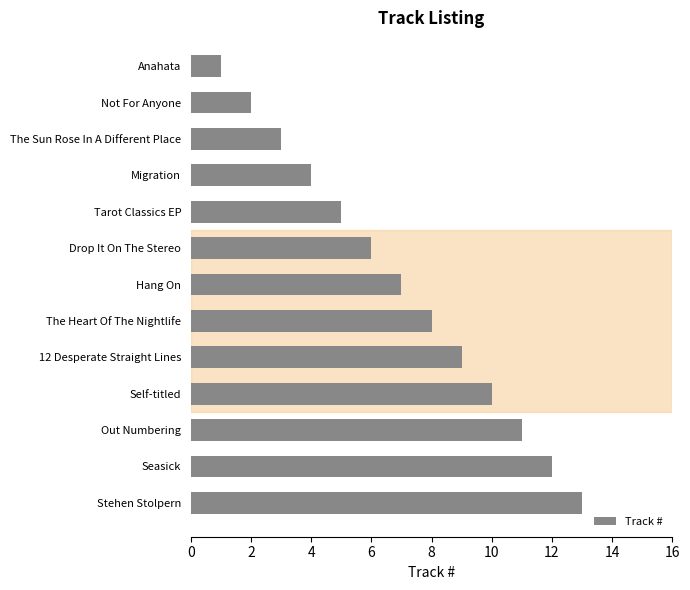

What is the label of the 6th bar from the bottom?

The Heart Of The Nightlife